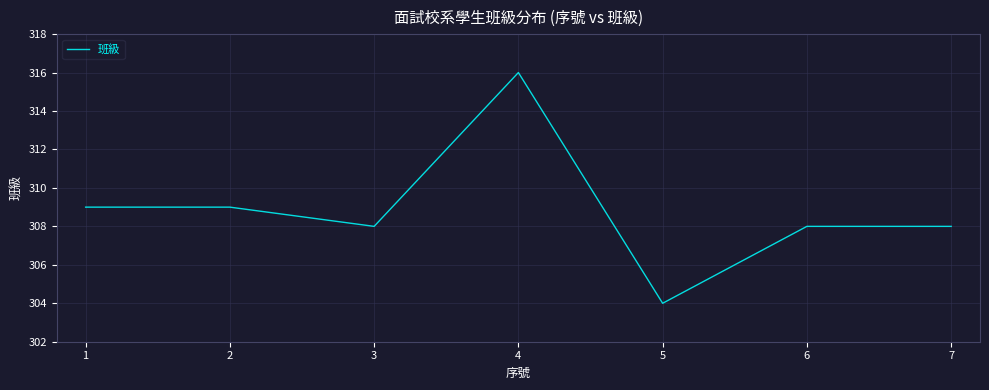

Does the chart have visible grid lines?

Yes